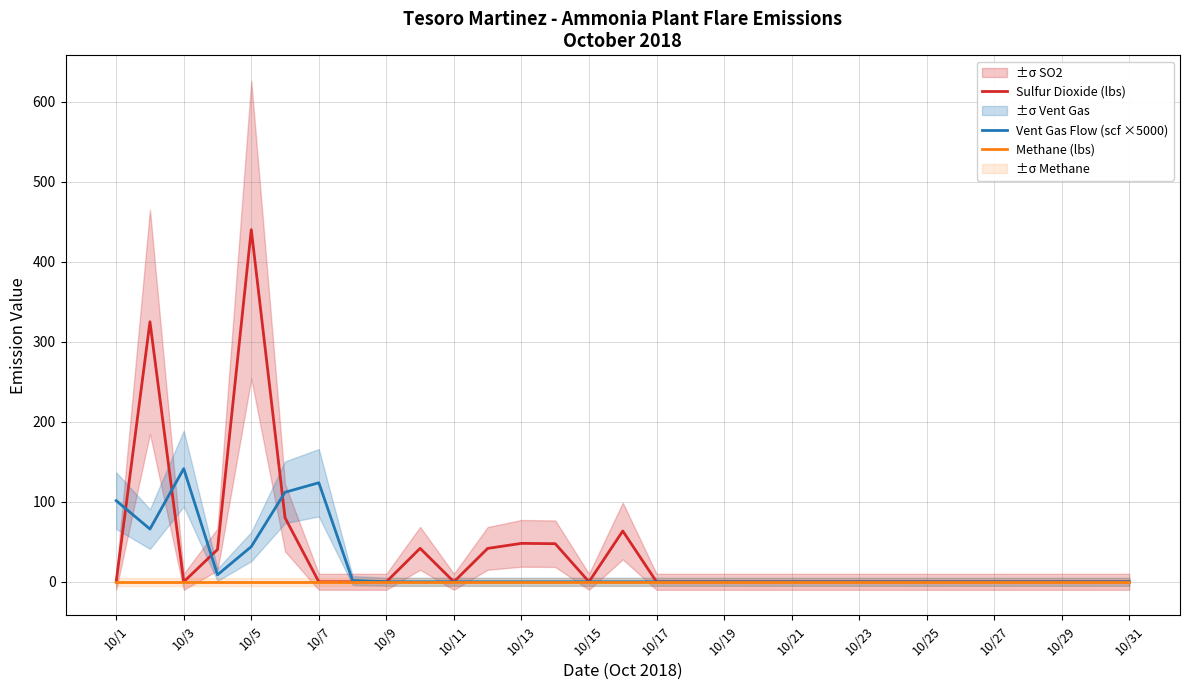

Does the chart display data point markers on the line(s)?

No